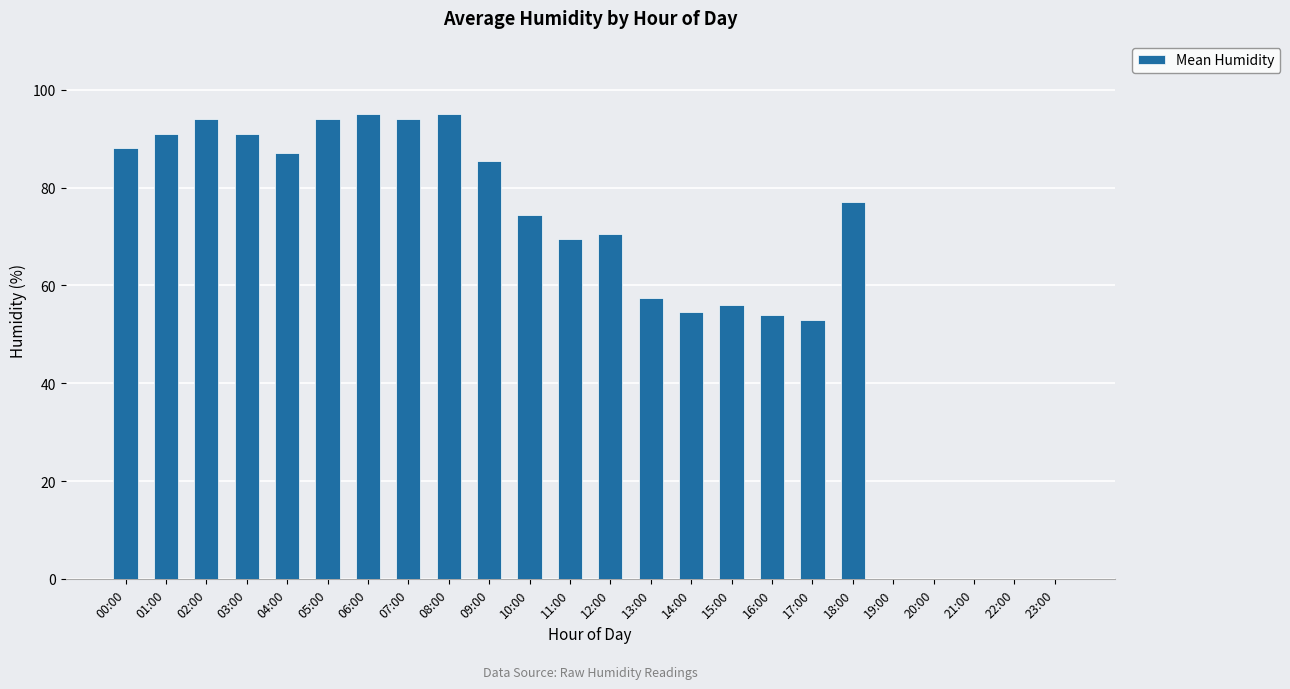

At which label is the value closest to 47?

17:00